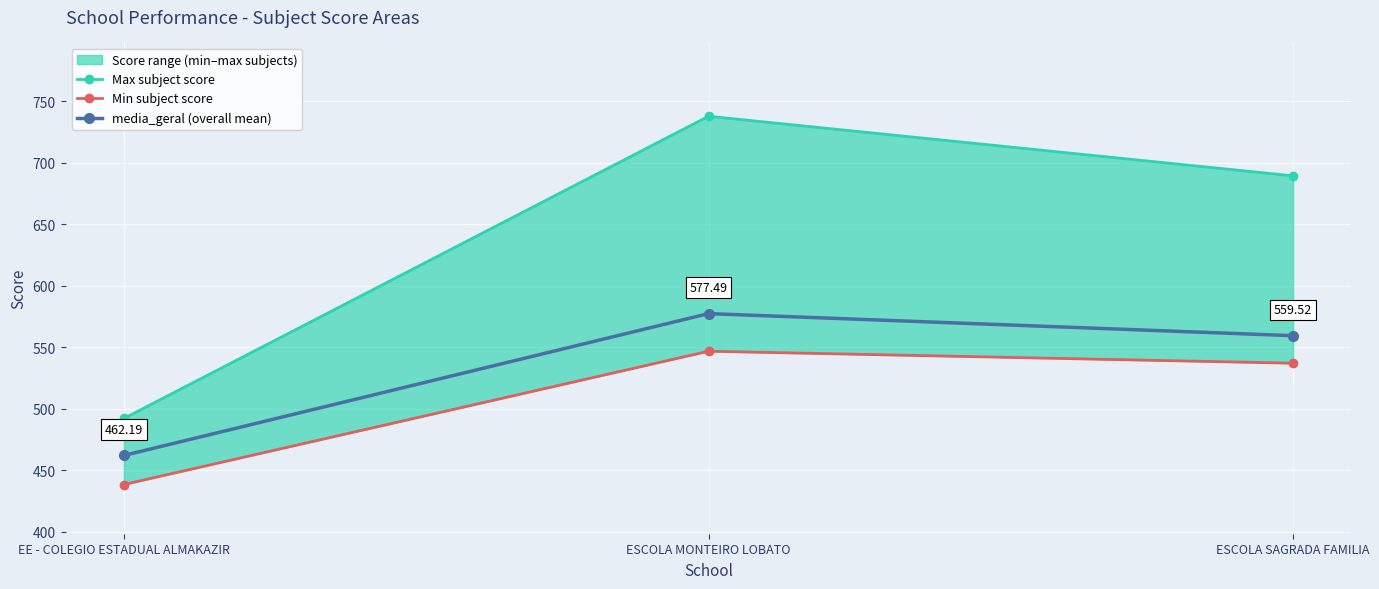

What is the highest value of the Min subject score series?

546.9